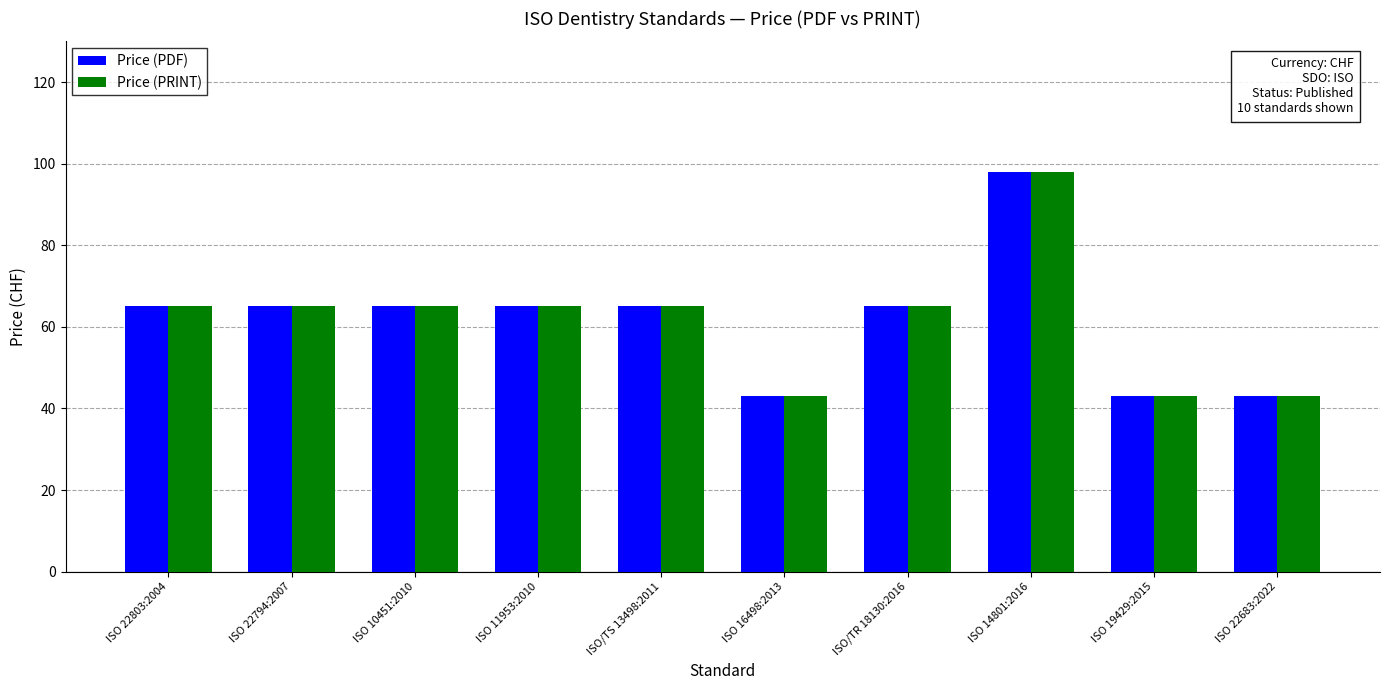

At which category is the sum across all series the highest?

ISO 14801:2016